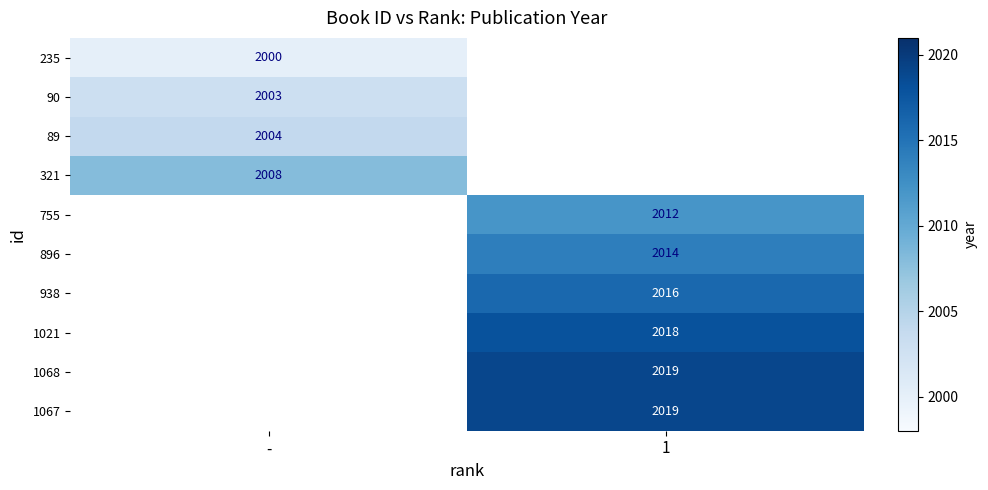

How many categories are shown in the chart?

2